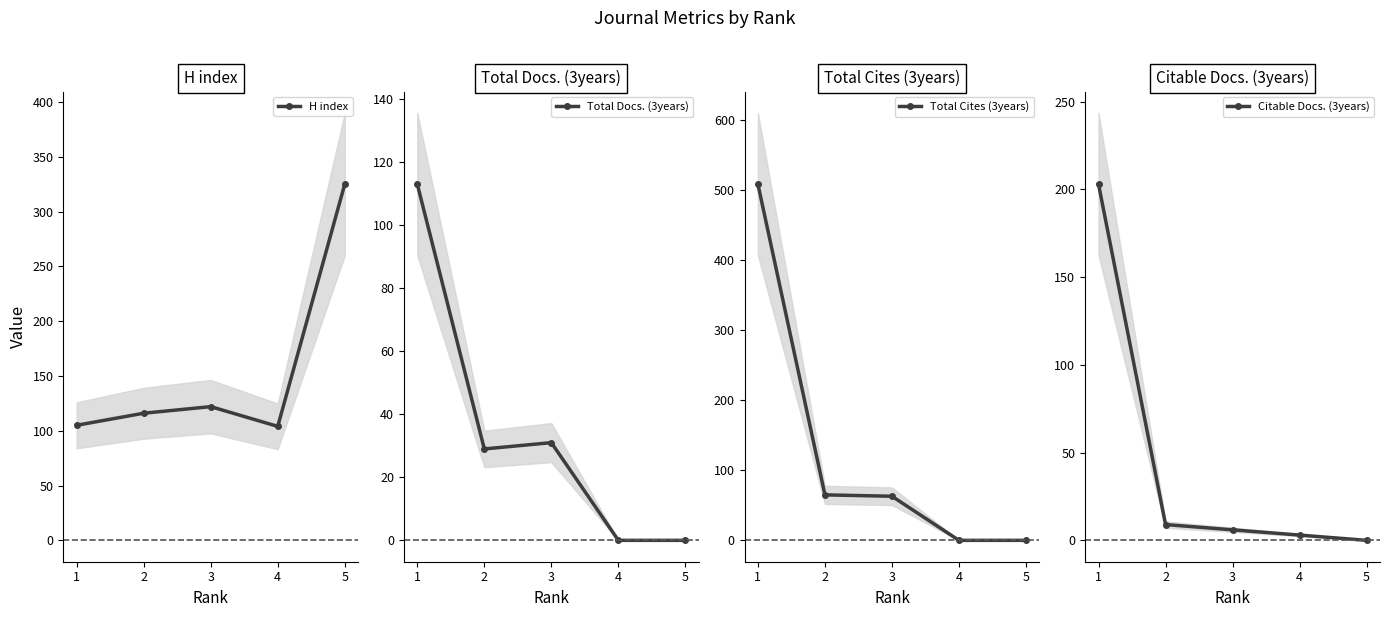

At which category is the sum across all series the highest?

1